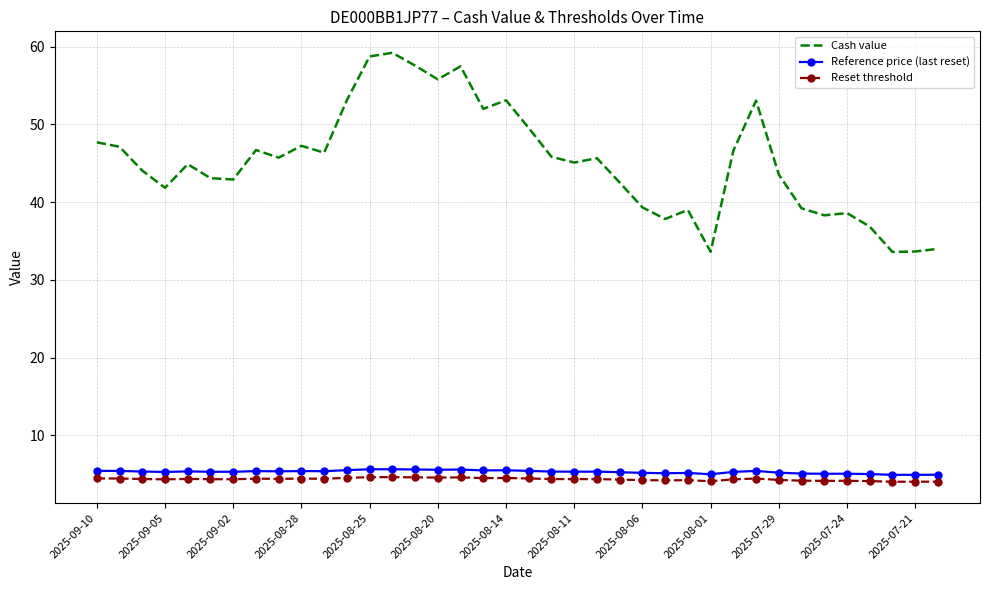

Which series has the largest range (max minus min)?

Cash value